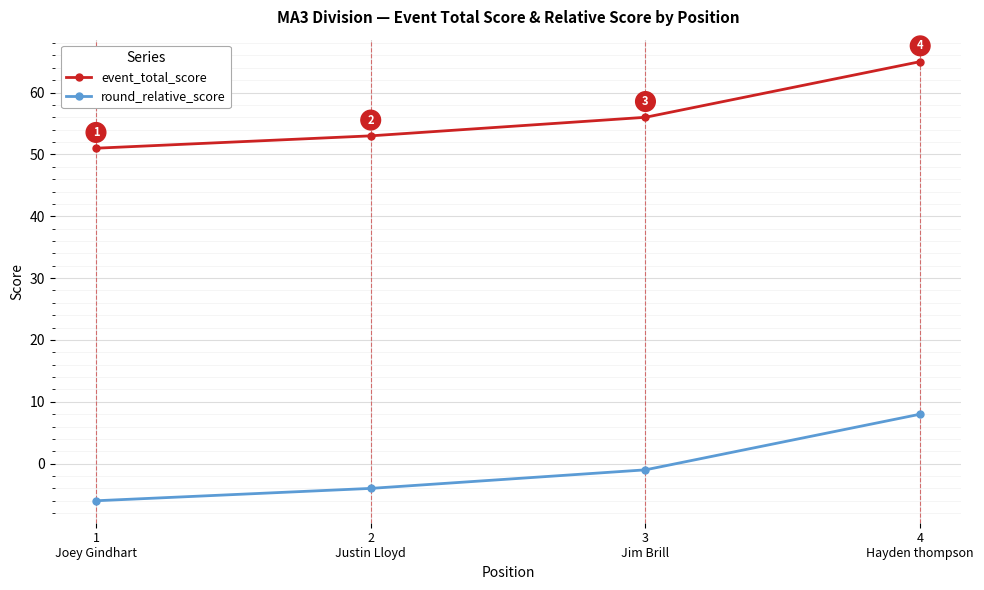

Which category has the highest value in the event_total_score series?

4
Hayden thompson